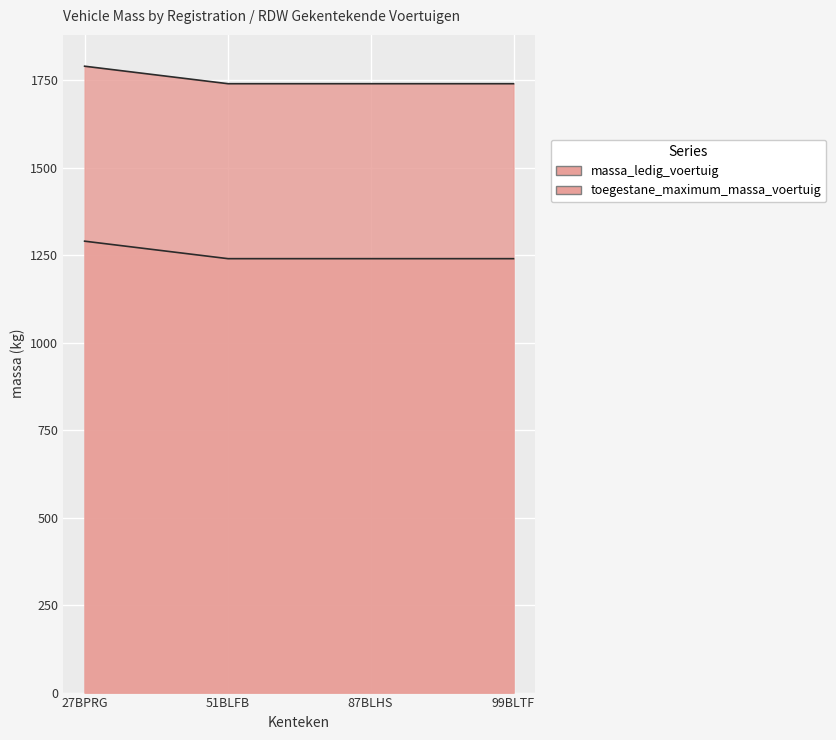

Is the value of toegestane_maximum_massa_voertuig at 99BLTF greater than the value of massa_ledig_voertuig at 99BLTF?

Yes